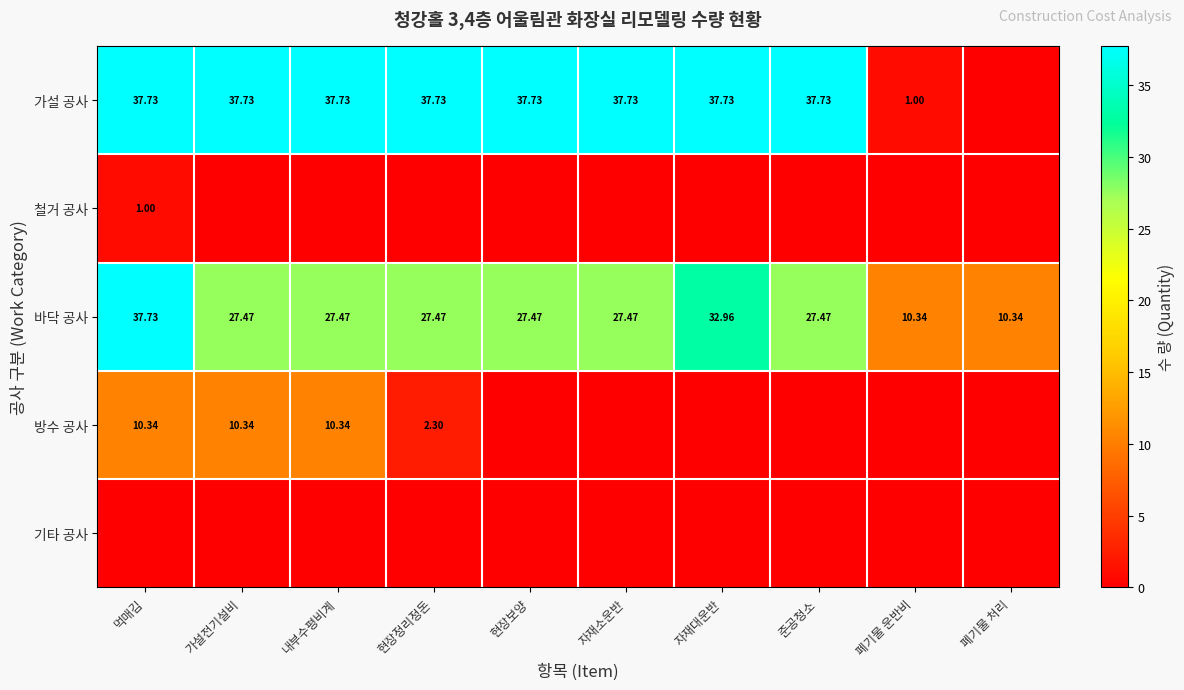

The value of 방수 공사 at 폐기물 처리 is 0.0. True or false?

True